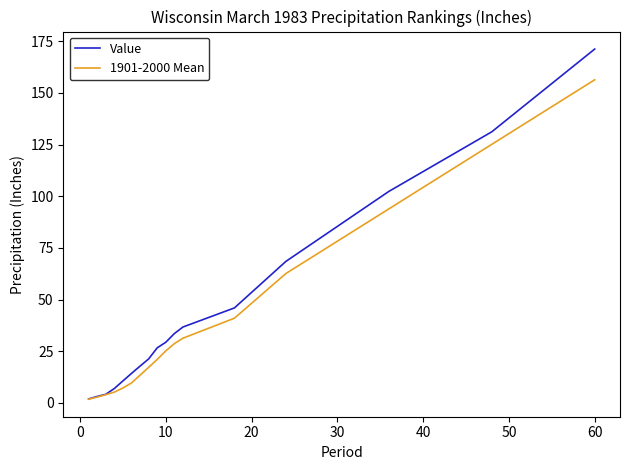

Which series has the largest range (max minus min)?

Value